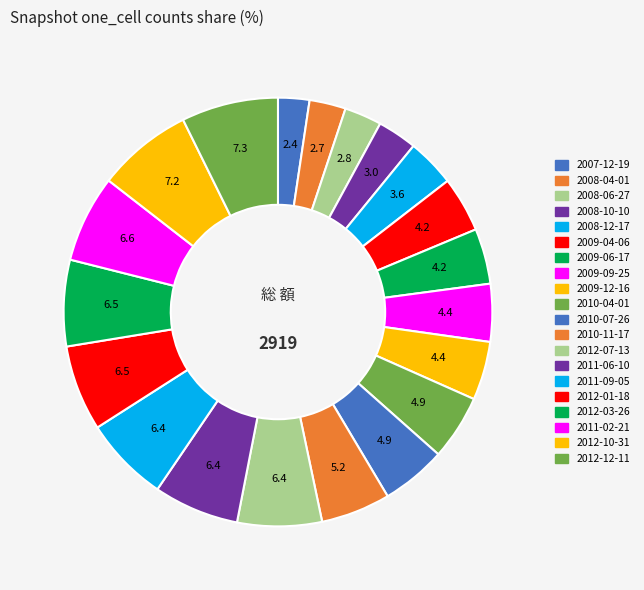

What is the smallest slice in the pie chart?

2007-12-19